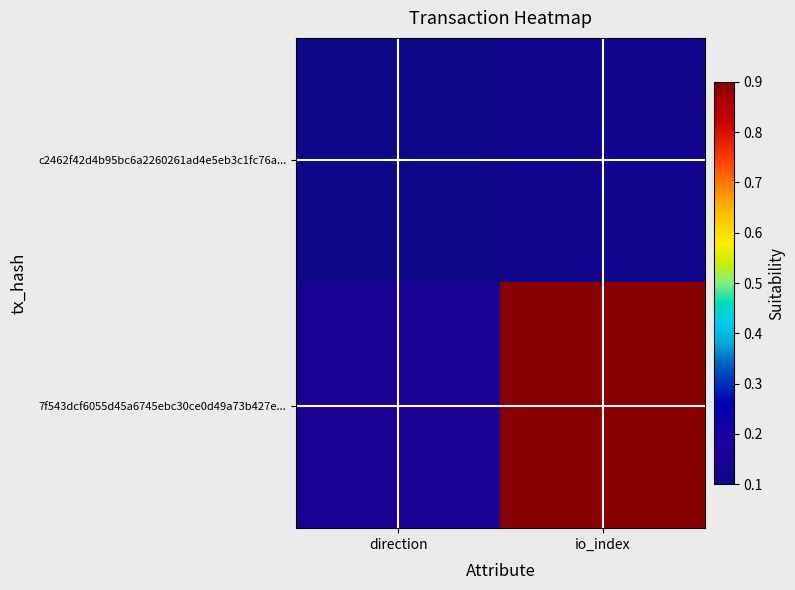

Reading left to right, list all the values displayed in this chart.

c2462f42d4b95bc6a2260261ad4e5eb3c1fc76a...: direction=-1	io_index=0
7f543dcf6055d45a6745ebc30ce0d49a73b427e...: direction=1	io_index=32